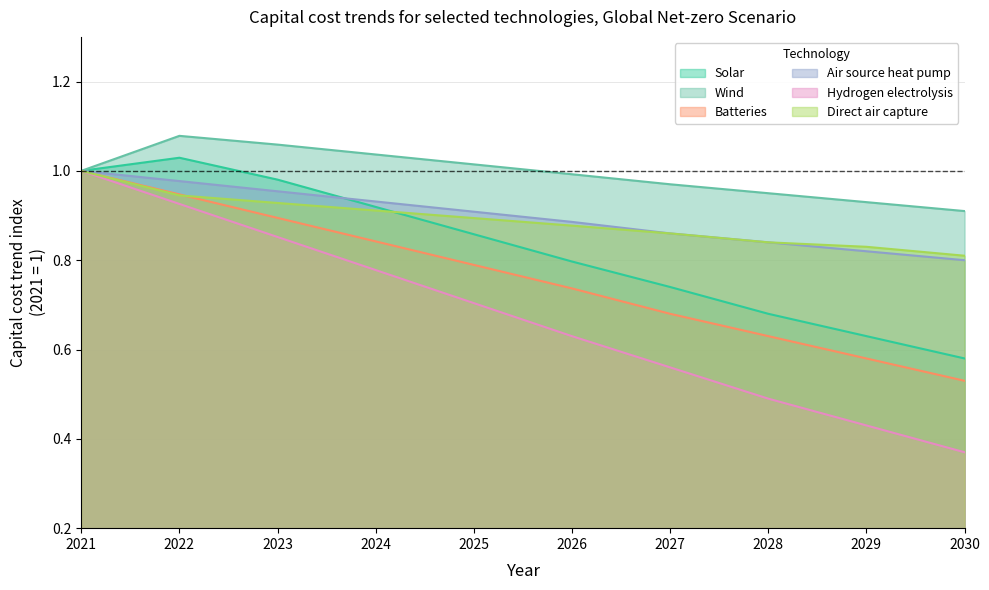

Reading left to right, what are all the values shown in this chart?

Solar: 2021=1.0	2022=1.0	2023=1.0	2024=0.9	2025=0.9	2026=0.8	2027=0.7	2028=0.7	2029=0.6	2030=0.6
Wind: 2021=1.0	2022=1.1	2023=1.1	2024=1.0	2025=1.0	2026=1.0	2027=1.0	2028=0.9	2029=0.9	2030=0.9
Batteries: 2021=1.0	2022=0.9	2023=0.9	2024=0.8	2025=0.8	2026=0.7	2027=0.7	2028=0.6	2029=0.6	2030=0.5
Air source heat pump: 2021=1.0	2022=1.0	2023=1.0	2024=0.9	2025=0.9	2026=0.9	2027=0.9	2028=0.8	2029=0.8	2030=0.8
Hydrogen electrolysis: 2021=1.0	2022=0.9	2023=0.9	2024=0.8	2025=0.7	2026=0.6	2027=0.6	2028=0.5	2029=0.4	2030=0.4
Direct air capture: 2021=1.0	2022=0.9	2023=0.9	2024=0.9	2025=0.9	2026=0.9	2027=0.9	2028=0.8	2029=0.8	2030=0.8